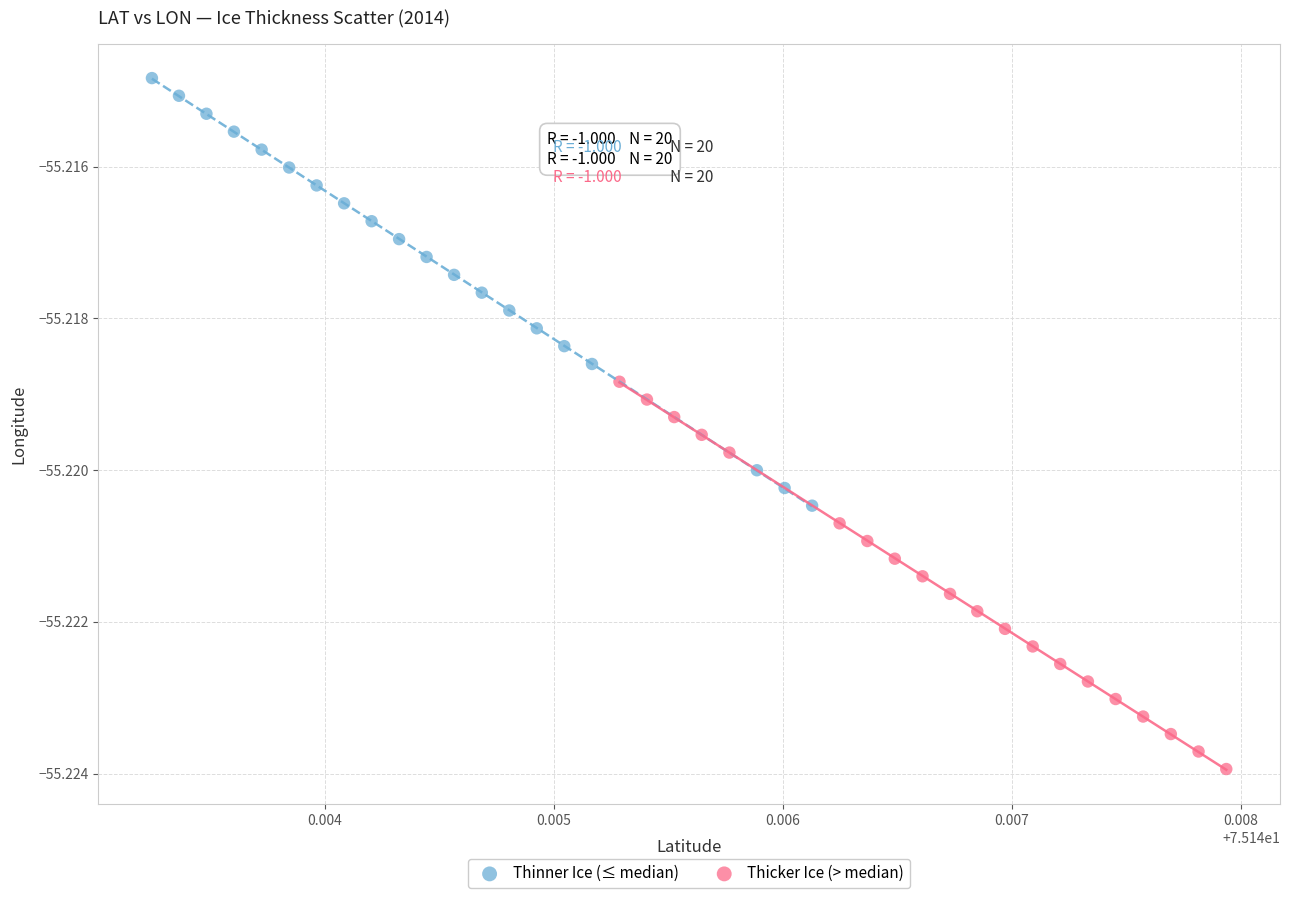

Which series contains the lowest Y value?

Thicker Ice (> median)